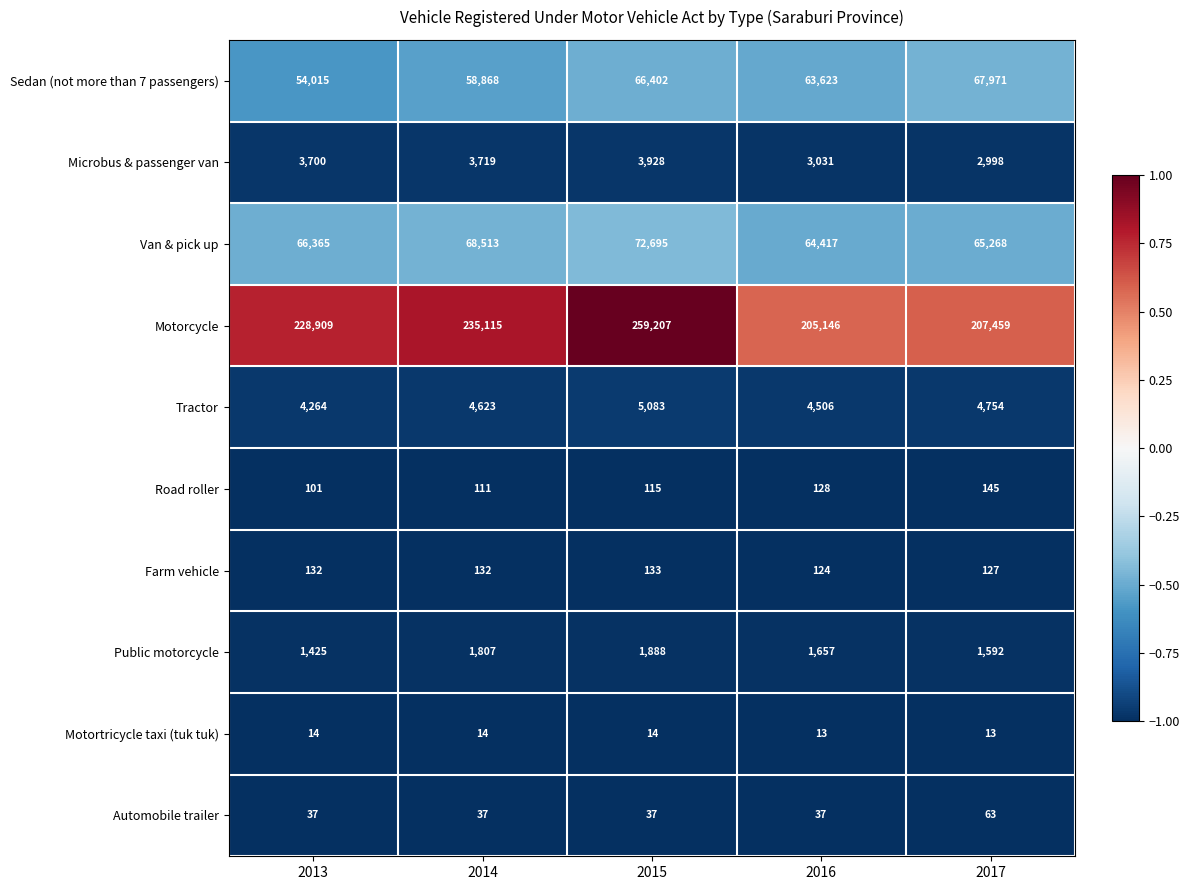

What is the difference between the second highest and second lowest values in the Public motorcycle series?

215